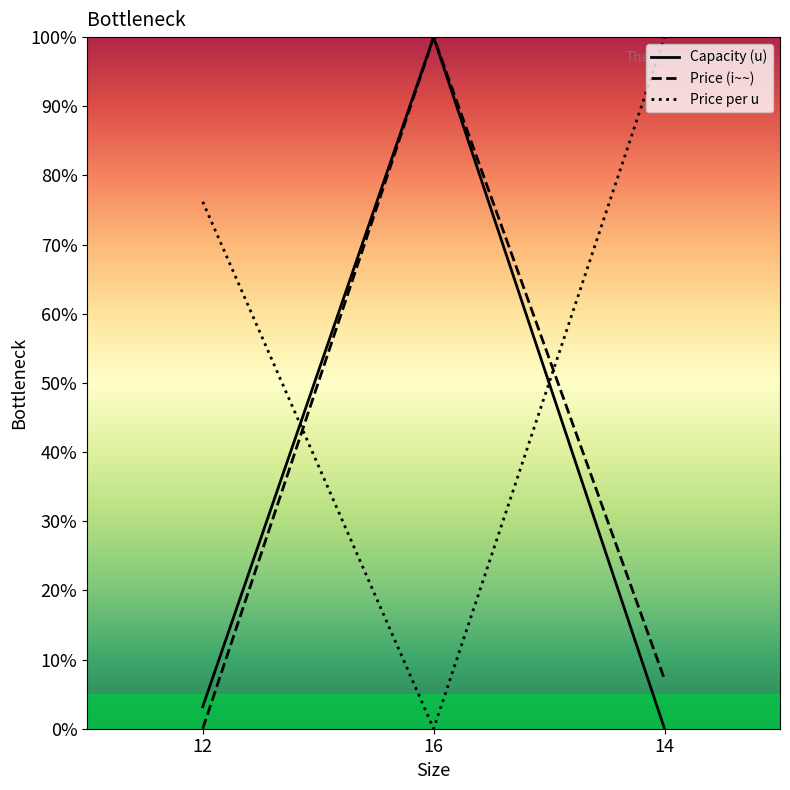

The Price per u series shows 170.7 at 14. True or false?

False